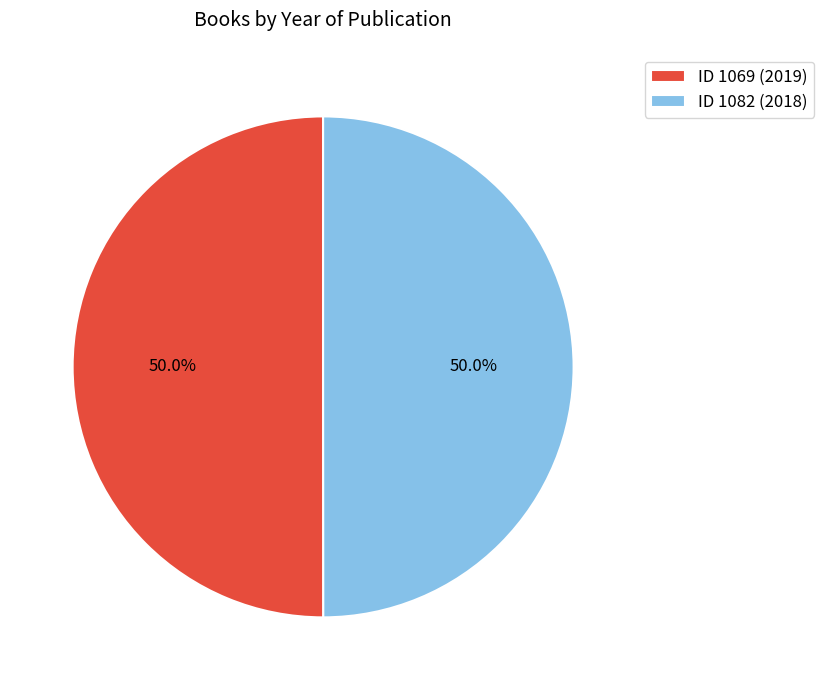

Approximately how many times larger is the value at ID 1069 (2019) compared to ID 1082 (2018)?

1.0